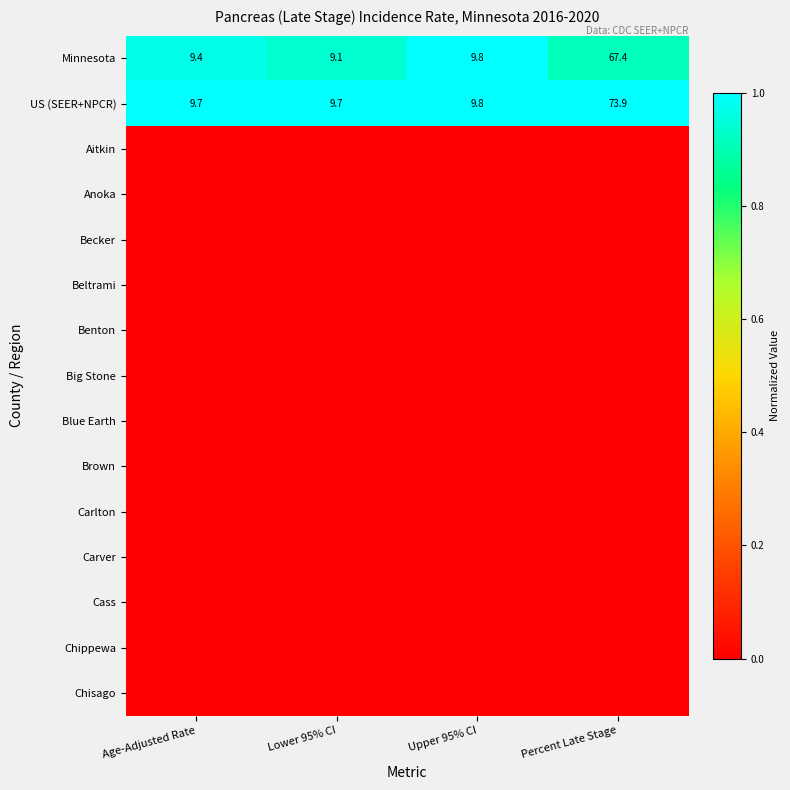

Is it true that Minnesota equals 9.8 at Upper 95% CI?

True